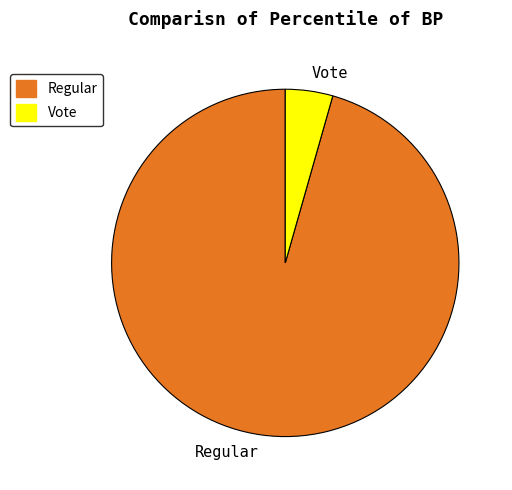

How many segments does this pie chart have?

2